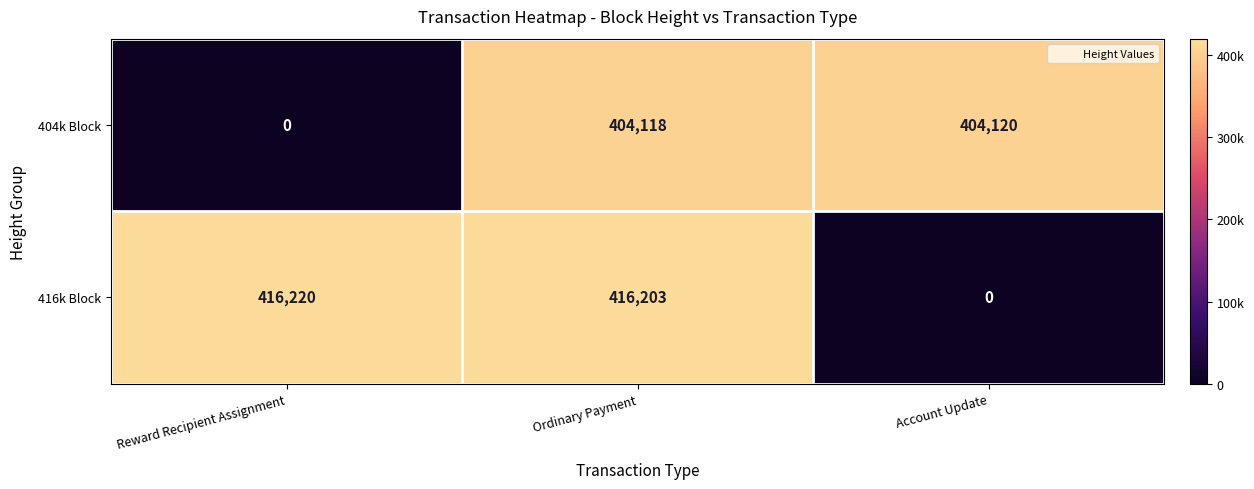

The 416k Block series shows 0 at Account Update. True or false?

True